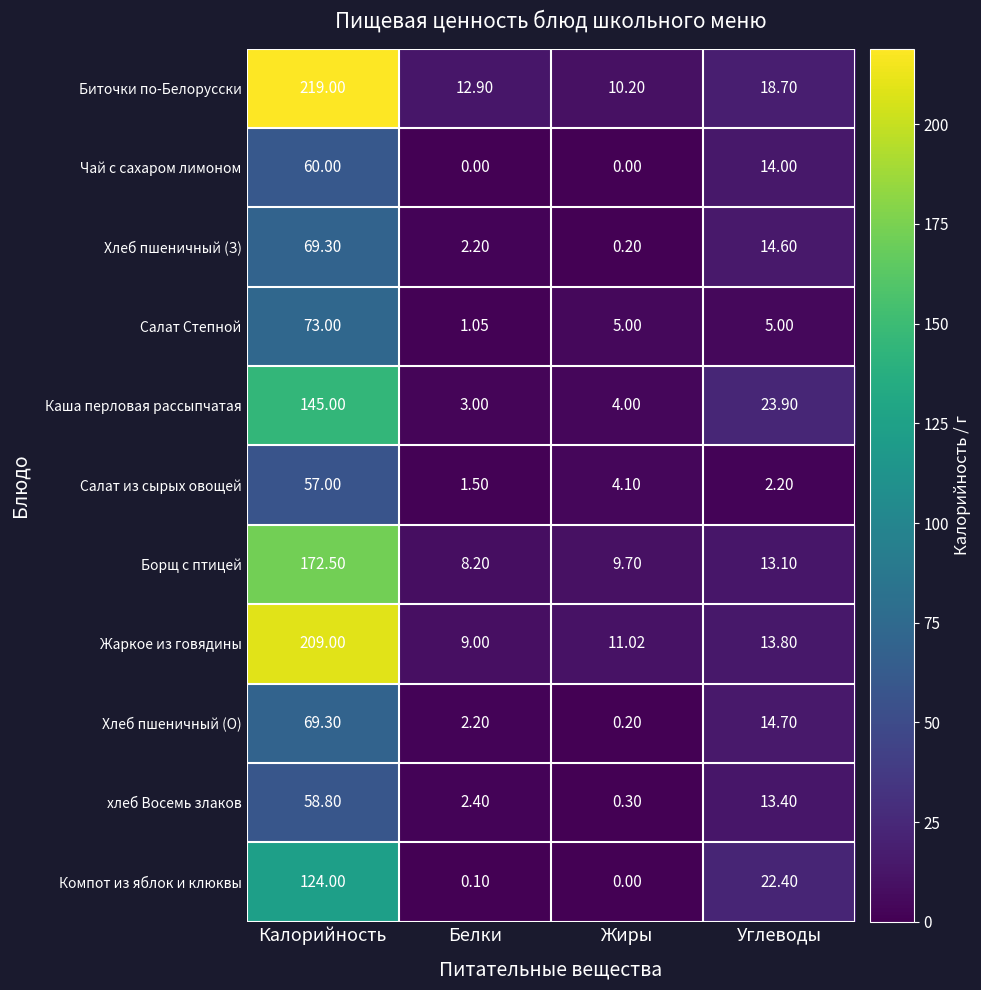

At which category does the chart reach its peak across all series?

Калорийность